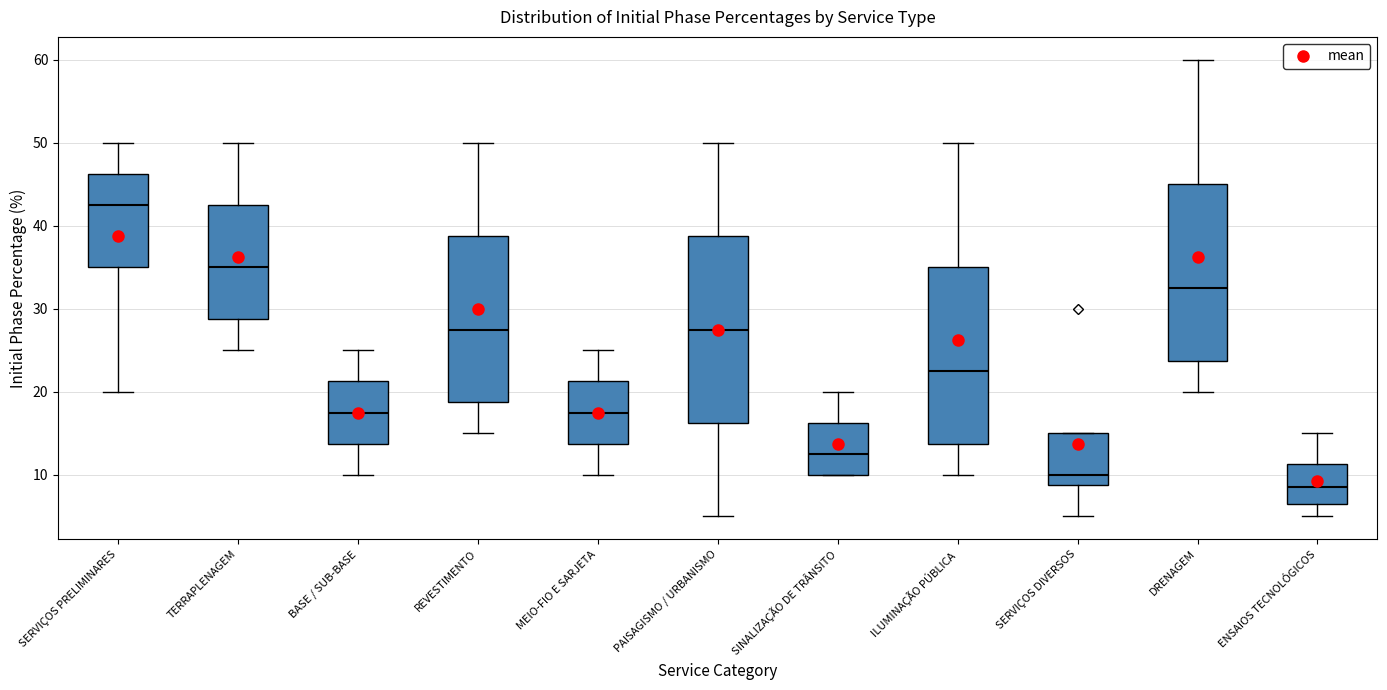

Reading left to right, read every box against the y-axis: the position of its median line, the range the box covers, and the ends of its whiskers. The values are not printed on the chart, so give them approximately, as read against the axis.

SERVIÇOS PRELIMINARES: median 43, box 35 to 46, whiskers 20 to 50
TERRAPLENAGEM: median 35, box 29 to 43, whiskers 25 to 50
BASE / SUB-BASE: median 18, box 14 to 21, whiskers 10 to 25
REVESTIMENTO: median 28, box 19 to 39, whiskers 15 to 50
MEIO-FIO E SARJETA: median 18, box 14 to 21, whiskers 10 to 25
PAISAGISMO / URBANISMO: median 28, box 16 to 39, whiskers 5 to 50
SINALIZAÇÃO DE TRÂNSITO: median 13, box 10 to 16, whiskers 10 to 20
ILUMINAÇÃO PÚBLICA: median 23, box 14 to 35, whiskers 10 to 50
SERVIÇOS DIVERSOS: median 10, box 9 to 15, whiskers 5 to 15
DRENAGEM: median 33, box 24 to 45, whiskers 20 to 60
ENSAIOS TECNOLÓGICOS: median 9, box 7 to 11, whiskers 5 to 15